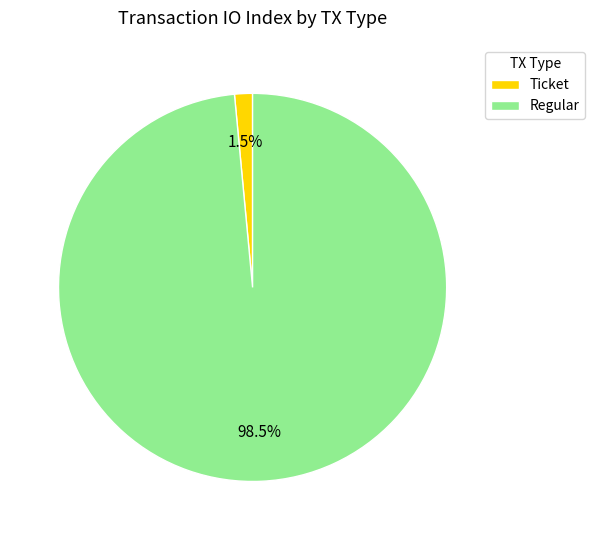

Count the number of slices in the pie.

2